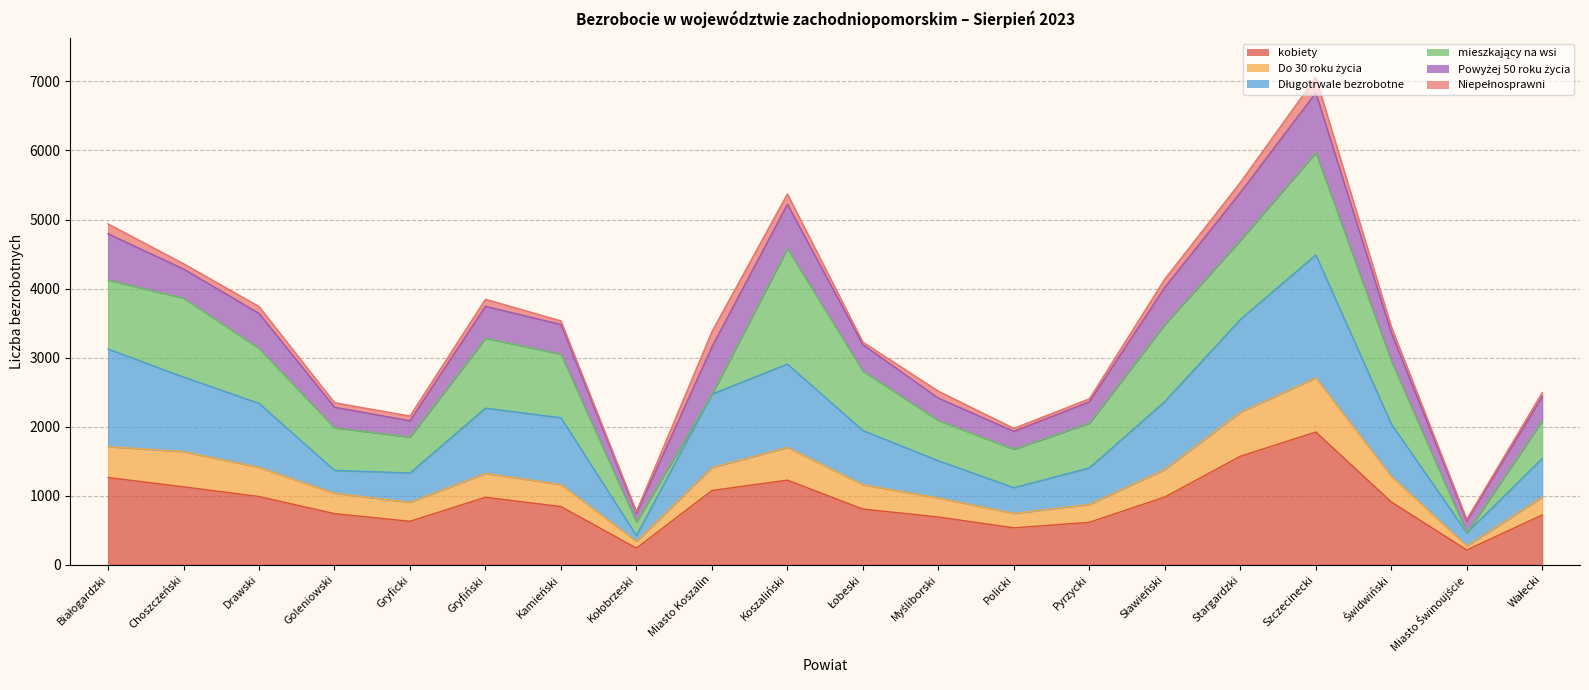

What is the maximum value shown in the chart?

4488